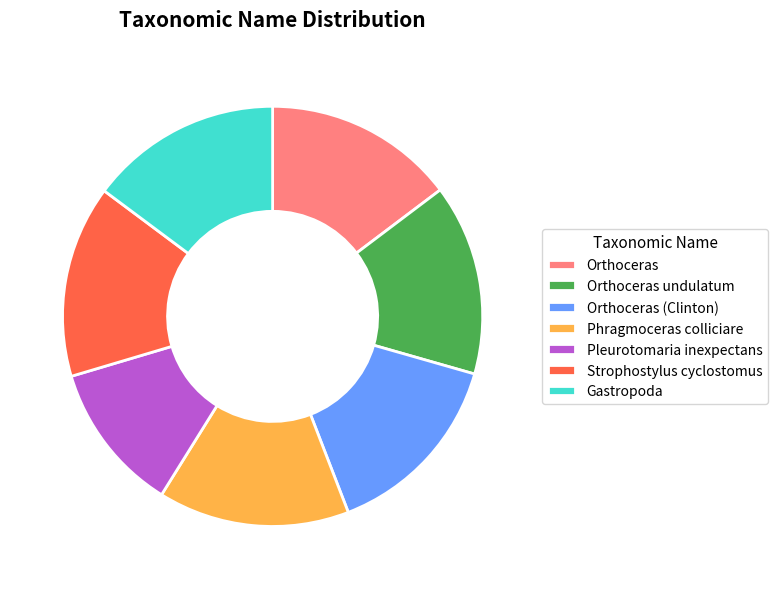

Approximately how many times larger is the value at Strophostylus cyclostomus compared to Orthoceras (Clinton)?

1.0